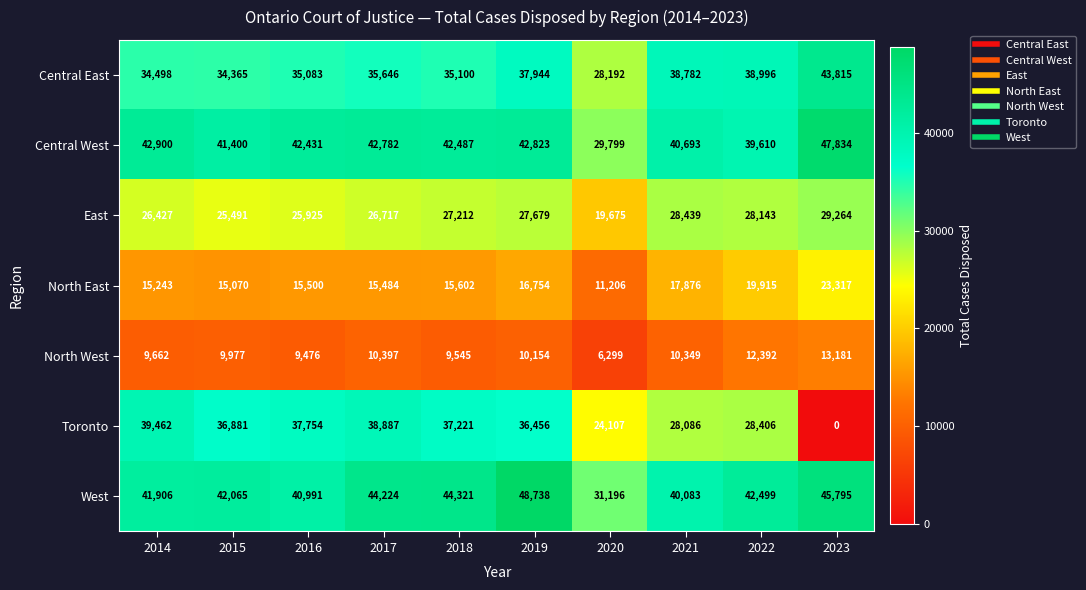

What is the average value of the North East series?

16597